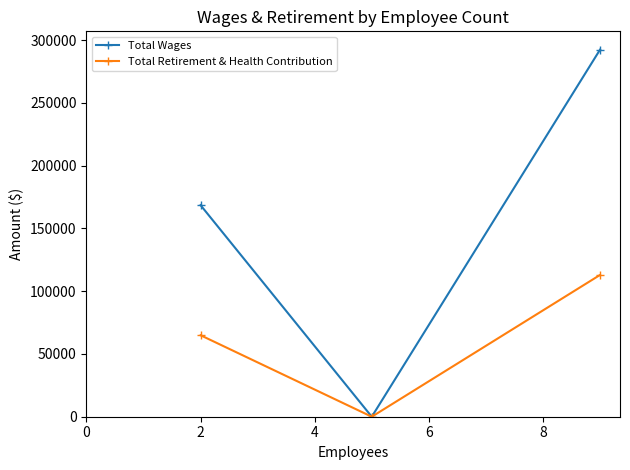

Reading left to right, what are all the values shown in this chart?

Total Wages: 168542	0	292416
Total Retirement & Health Contribution: 64918	0	112940